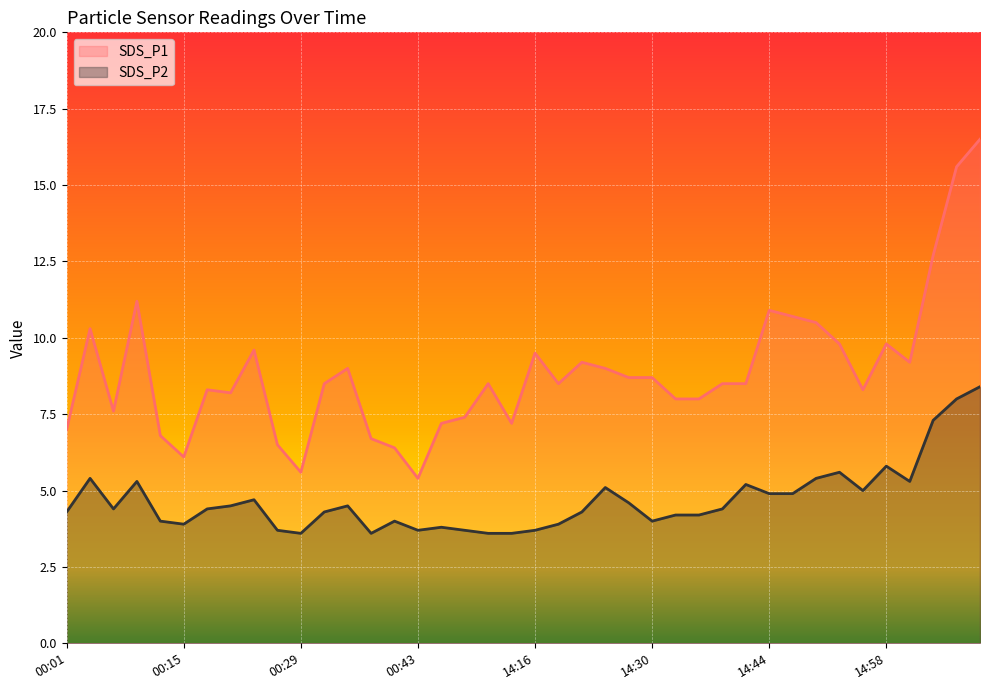

What is the label of the 22nd point from the right?

14:10